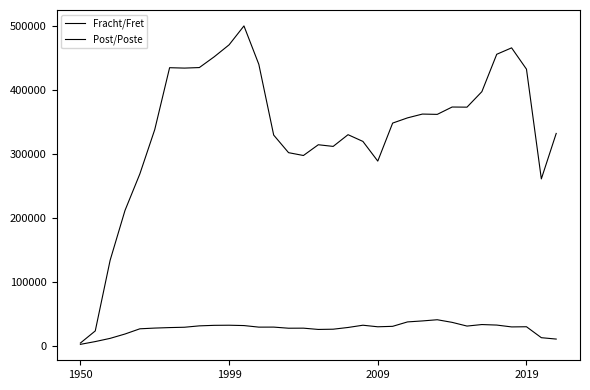

How many lines are shown in the chart?

2